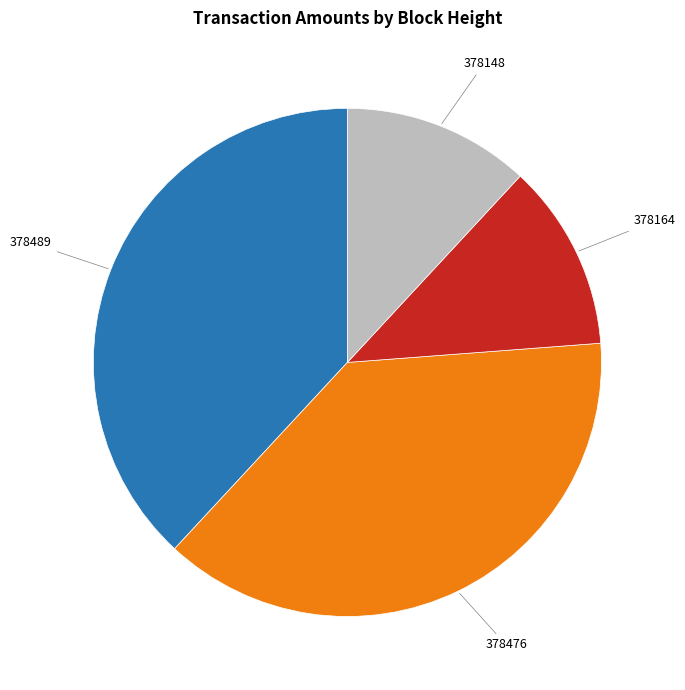

The 378148 slice represents 24% of the pie. True or false?

False